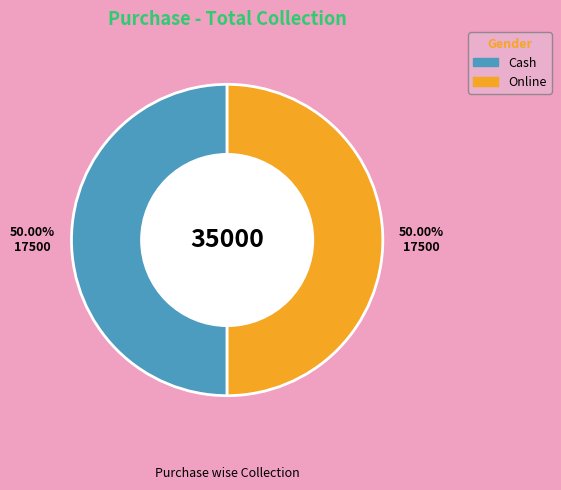

How many segments does this pie chart have?

2